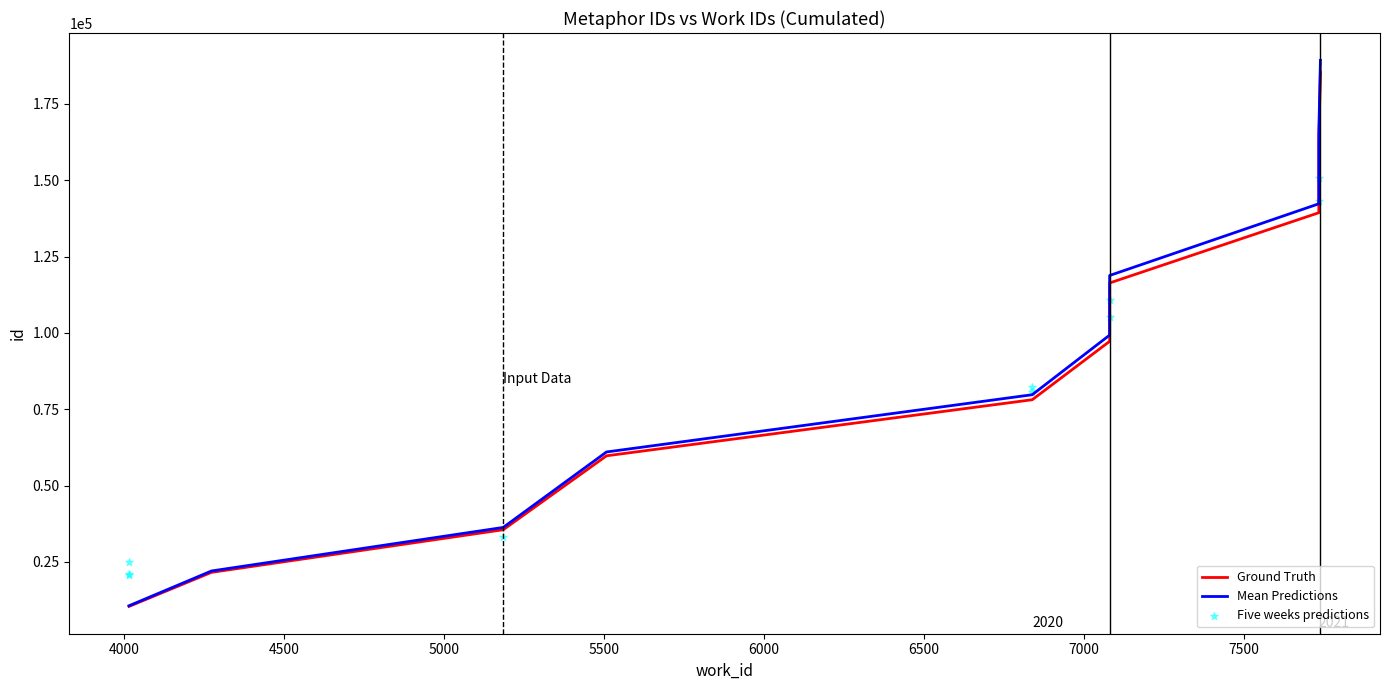

Which series reaches the maximum Y coordinate?

Mean Predictions